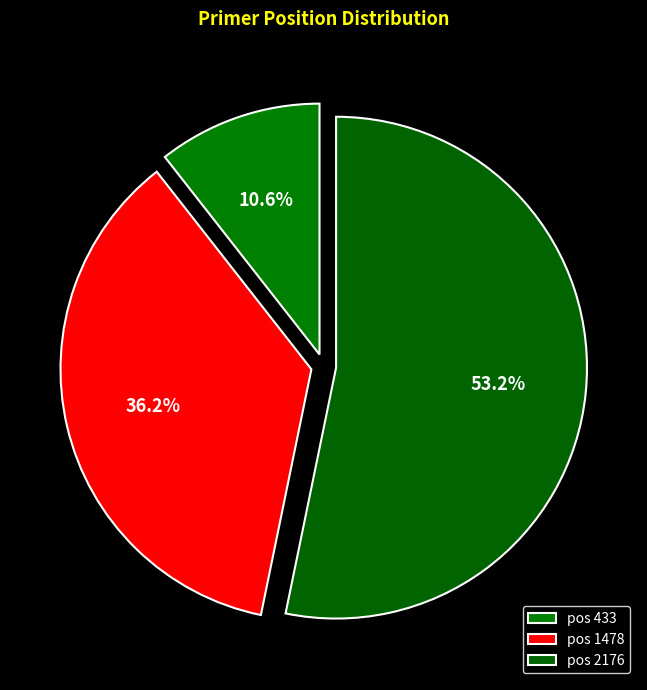

How many segments does this pie chart have?

3